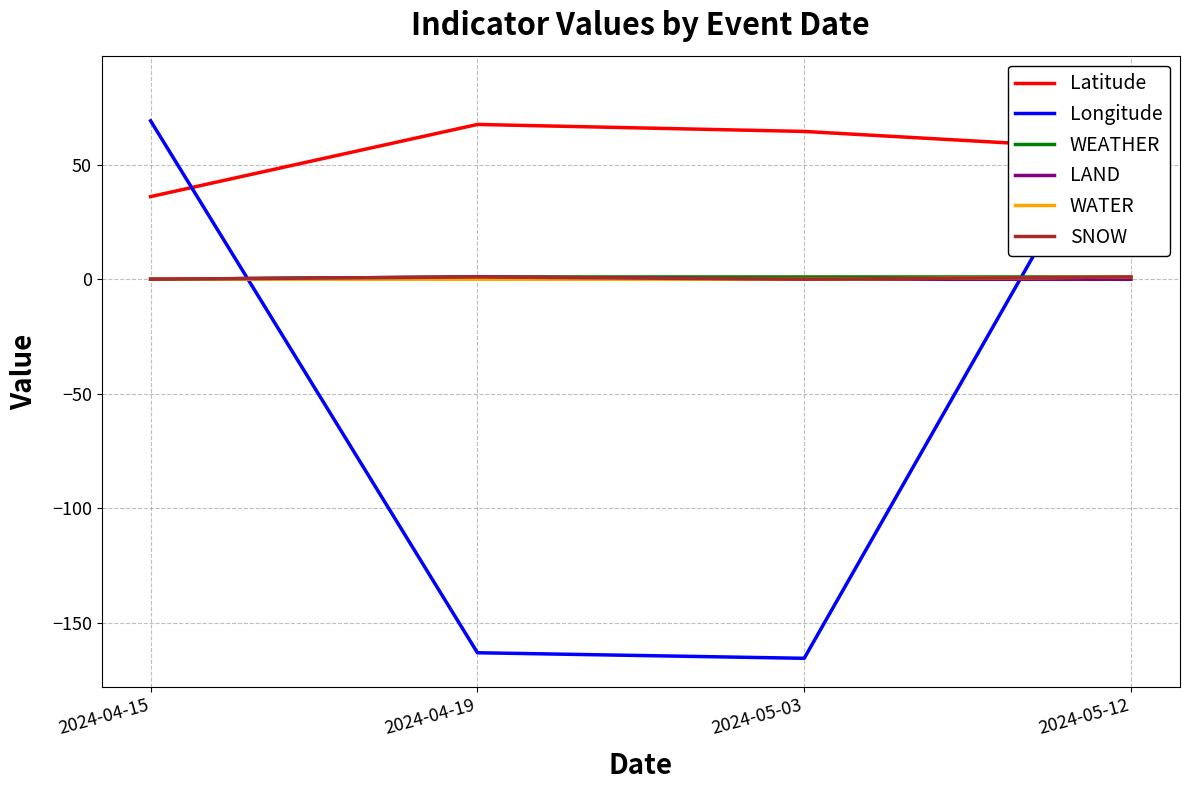

How many lines are shown in the chart?

6